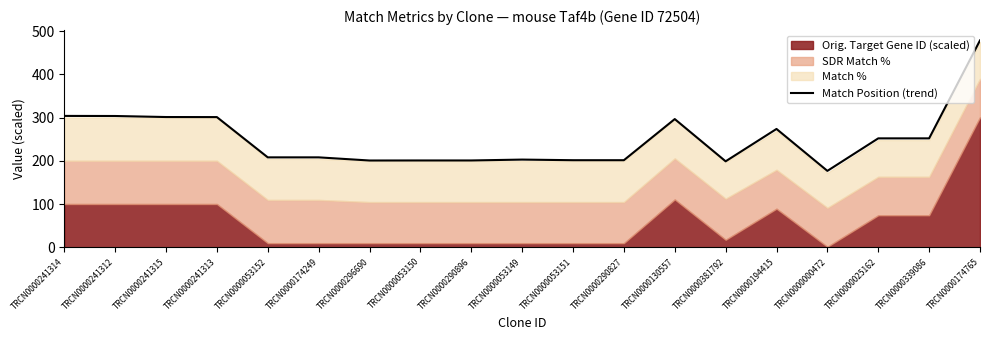

What is the minimum value shown in the chart?

176.6